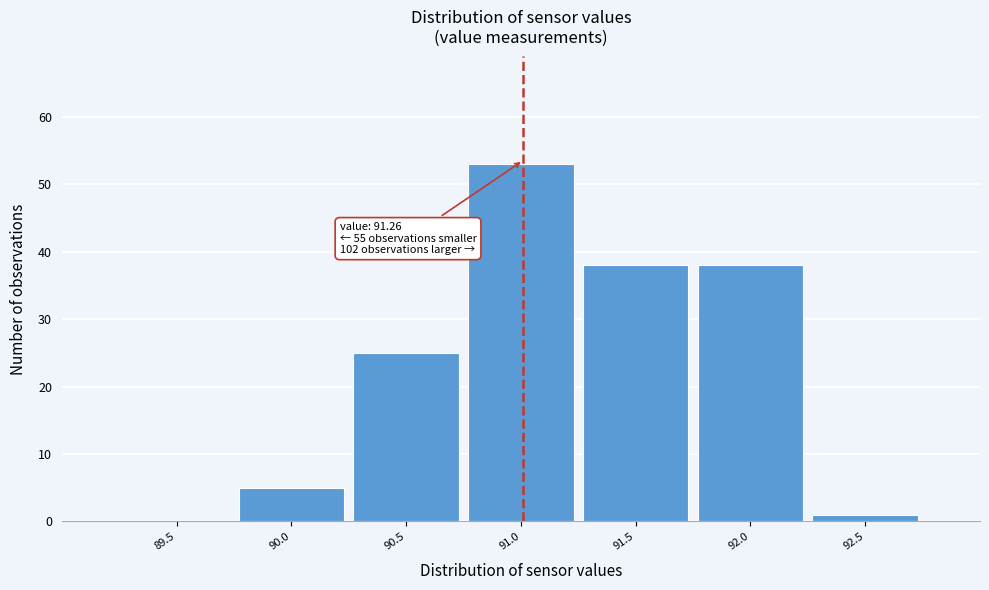

Reading left to right, transcribe all the data shown in this chart.

89.5=0	90.0=5	90.5=25	91.0=53	91.5=38	92.0=38	92.5=1